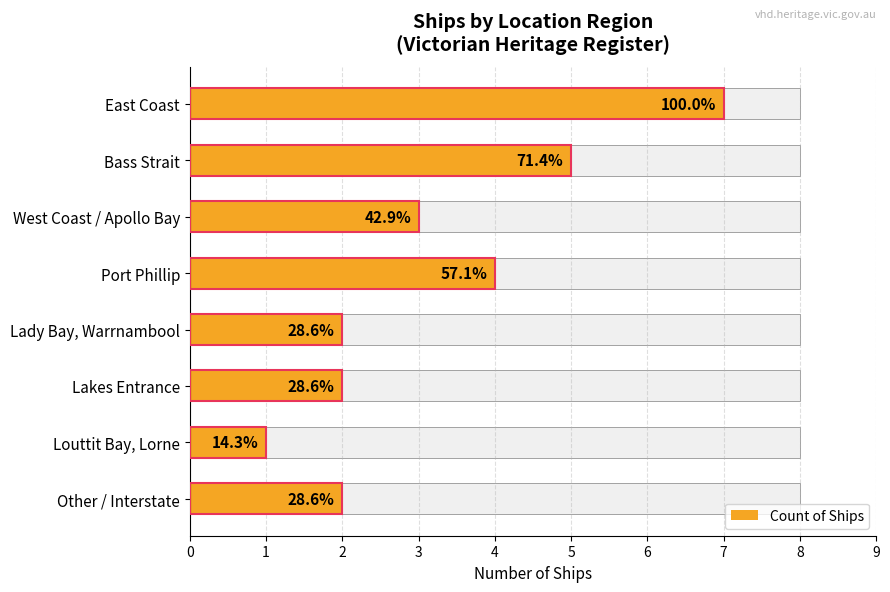

Is it true that the value at Bass Strait is 7?

False